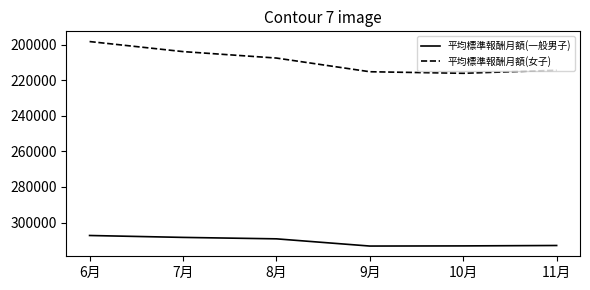

At which label does 平均標準報酬月額(女子) first exceed 214359?

9月